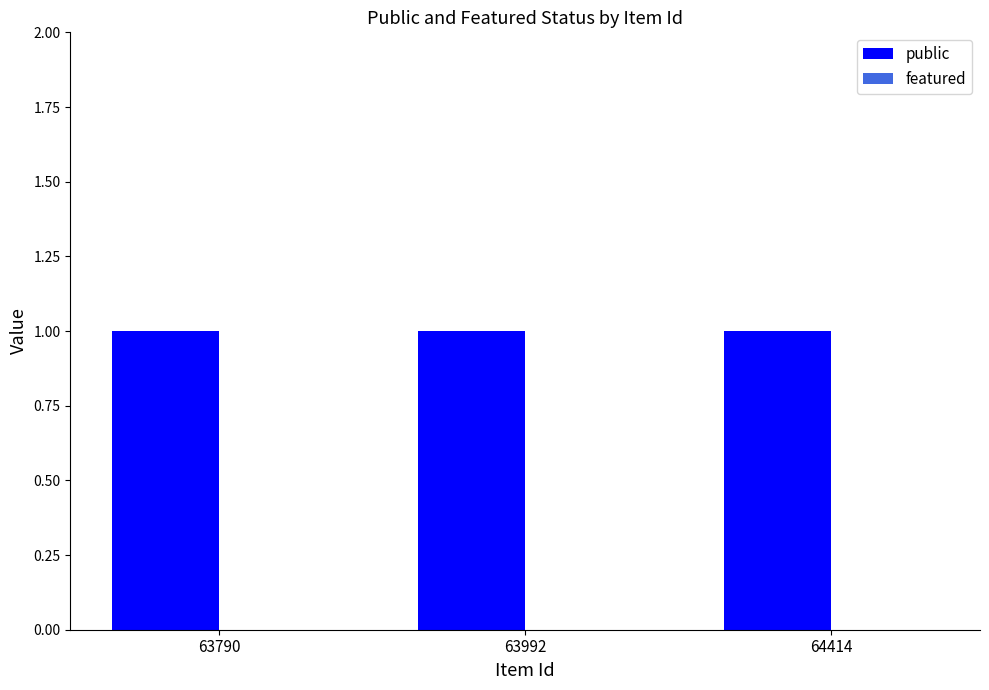

Reading left to right, list all the values displayed in this chart.

public: 63790=1	63992=1	64414=1
featured: 63790=0	63992=0	64414=0